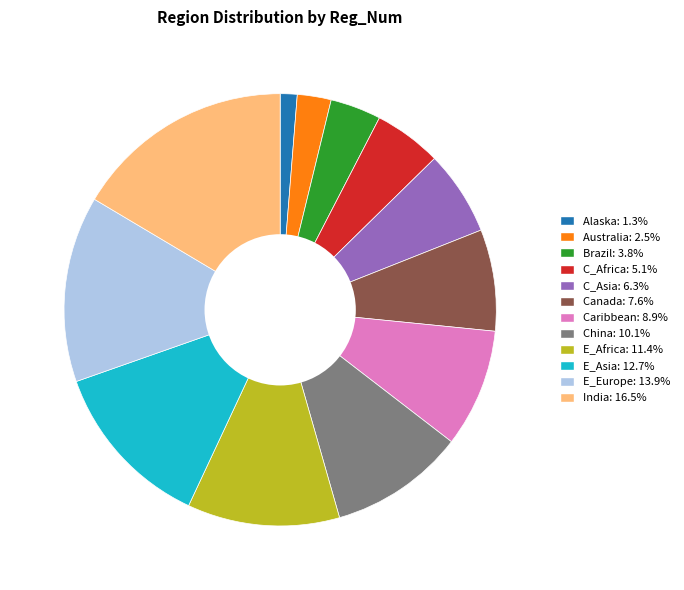

Is E_Africa the majority of the pie?

No